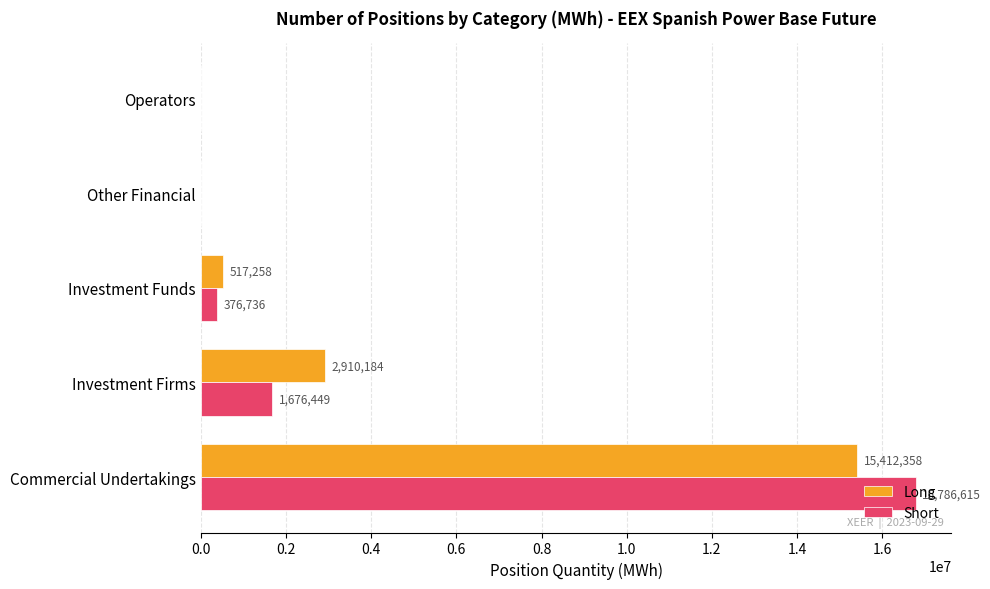

How many distinct data groups are displayed?

2